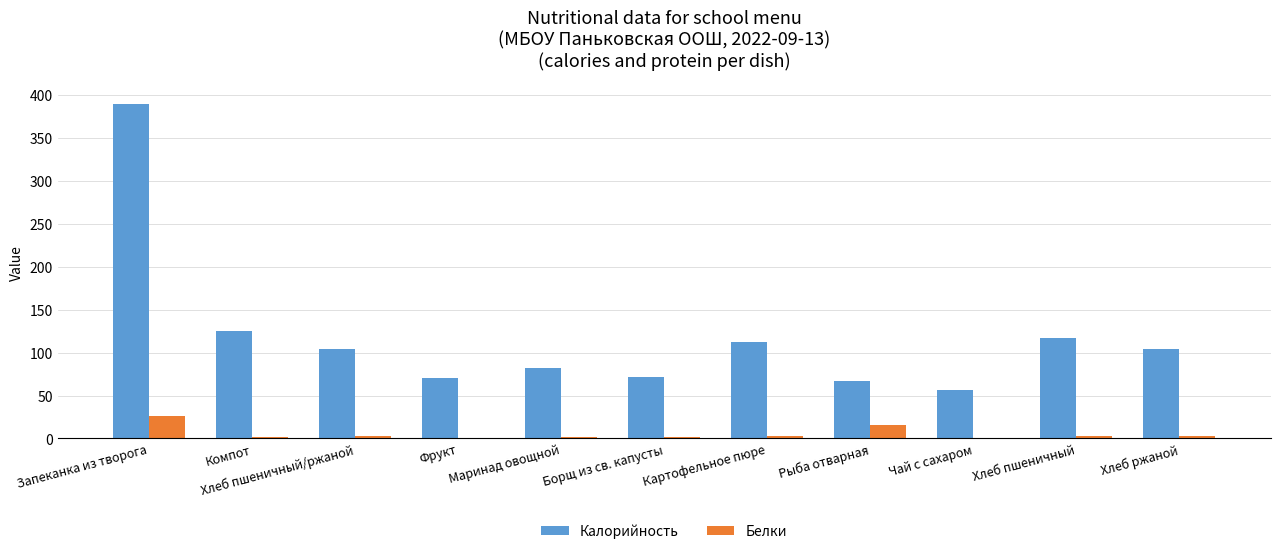

What are all the series names shown in the legend?

Калорийность, Белки